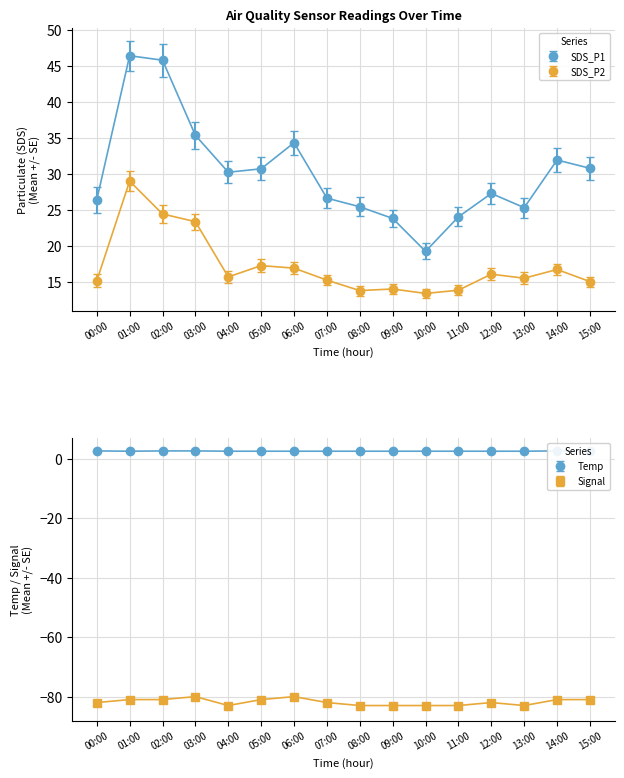

Which label corresponds to the smallest value in the chart?

04:00